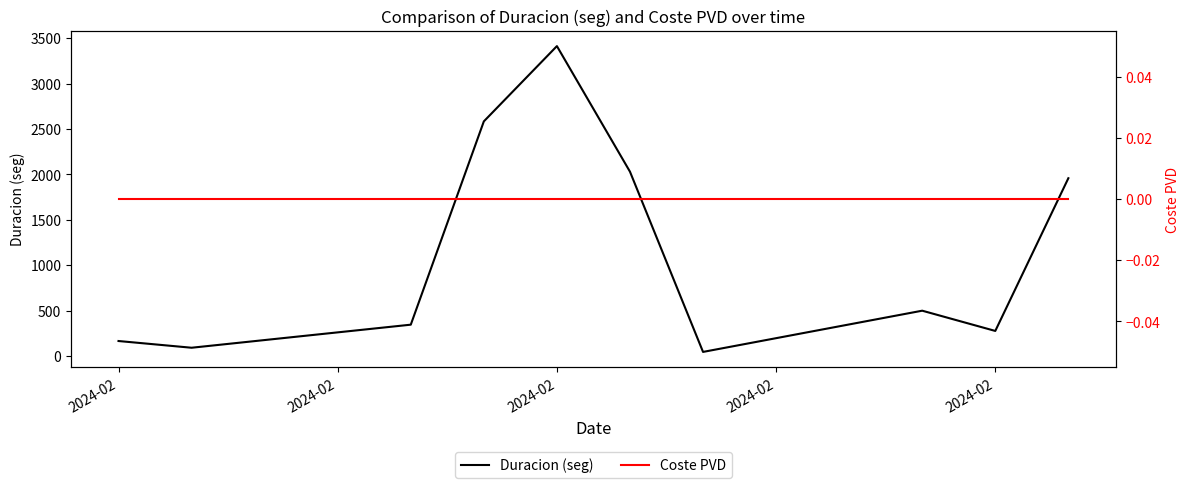

At which category does Duracion (seg) reach its first local valley?

2024-02